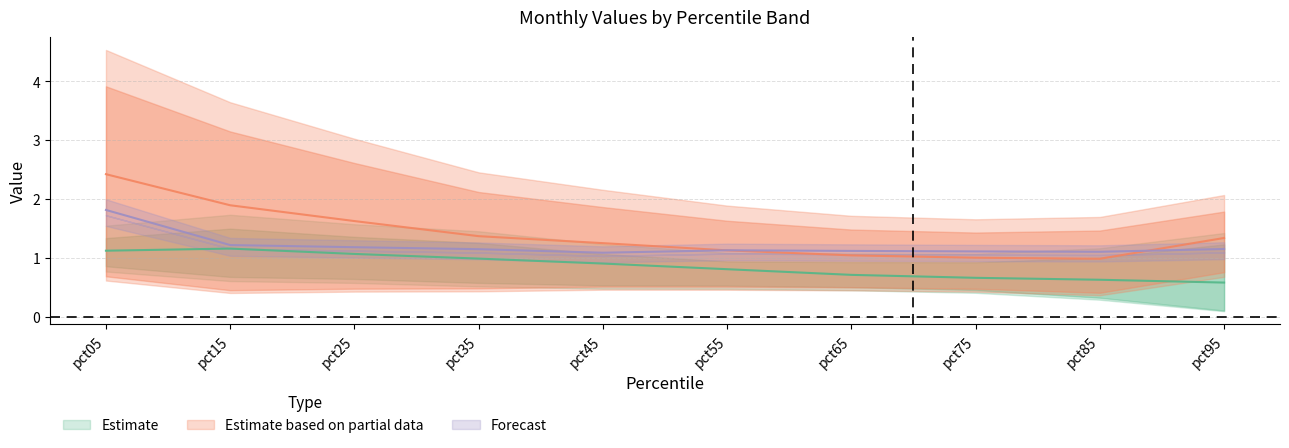

Between pct35 and pct65, which is larger?

pct35